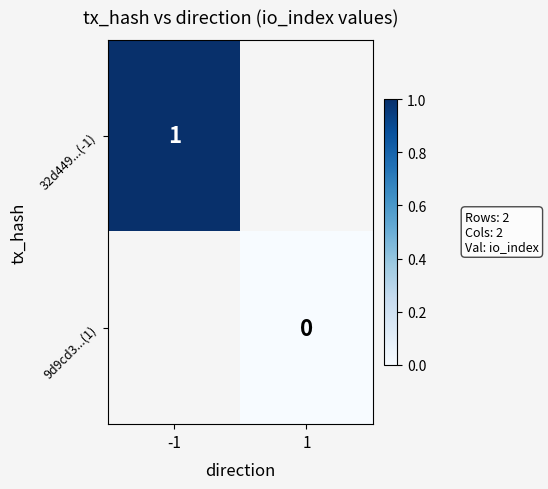

Is it true that 32d449...(-1) equals 1.0 at -1?

True